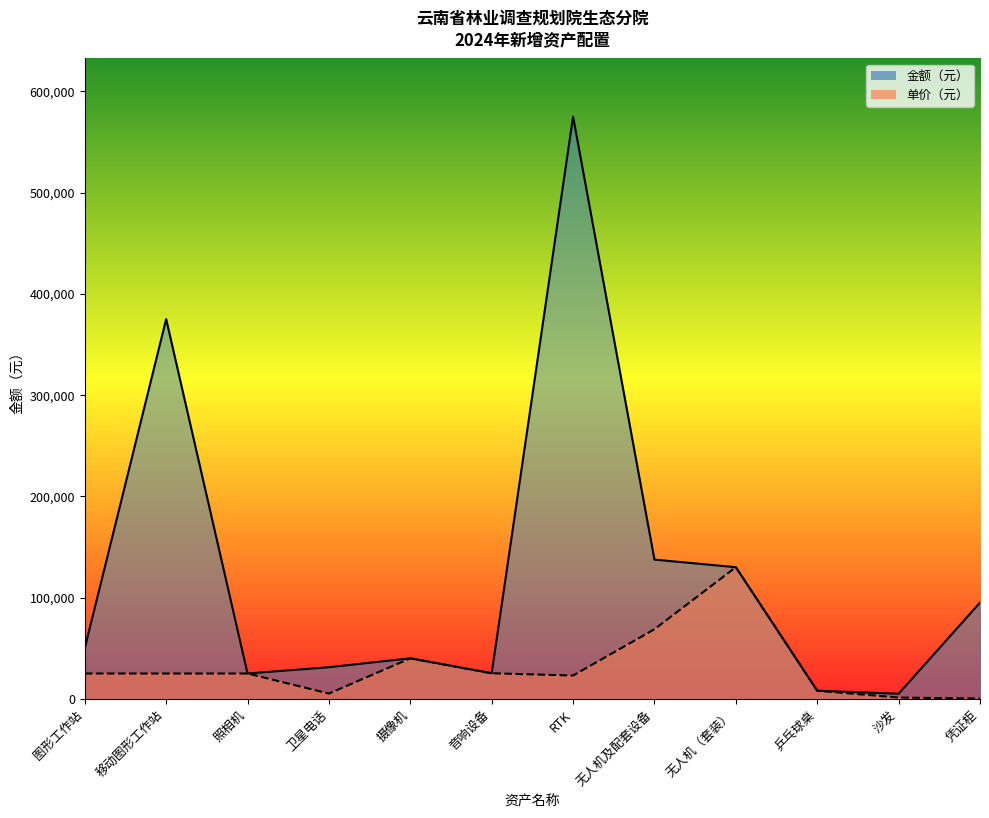

List the labels in order of 金额_line value, largest first.

RTK, 移动图形工作站, 无人机及配套设备, 无人机（套装）, 凭证柜, 图形工作站, 摄像机, 卫星电话, 音响设备, 照相机, 乒乓球桌, 沙发